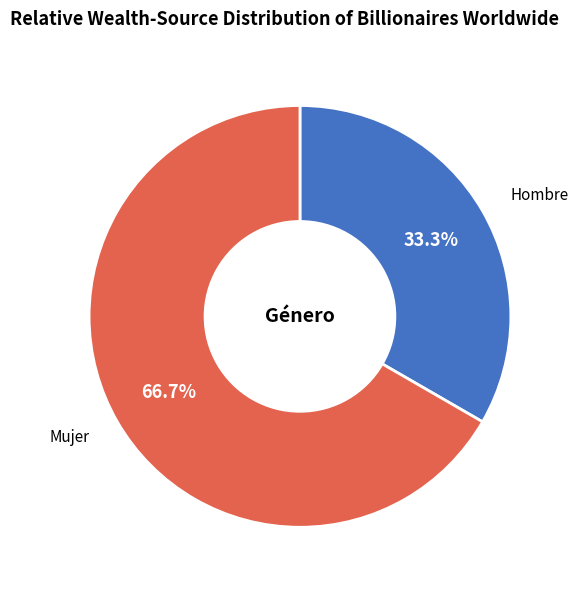

Is there a majority slice in this chart?

Yes